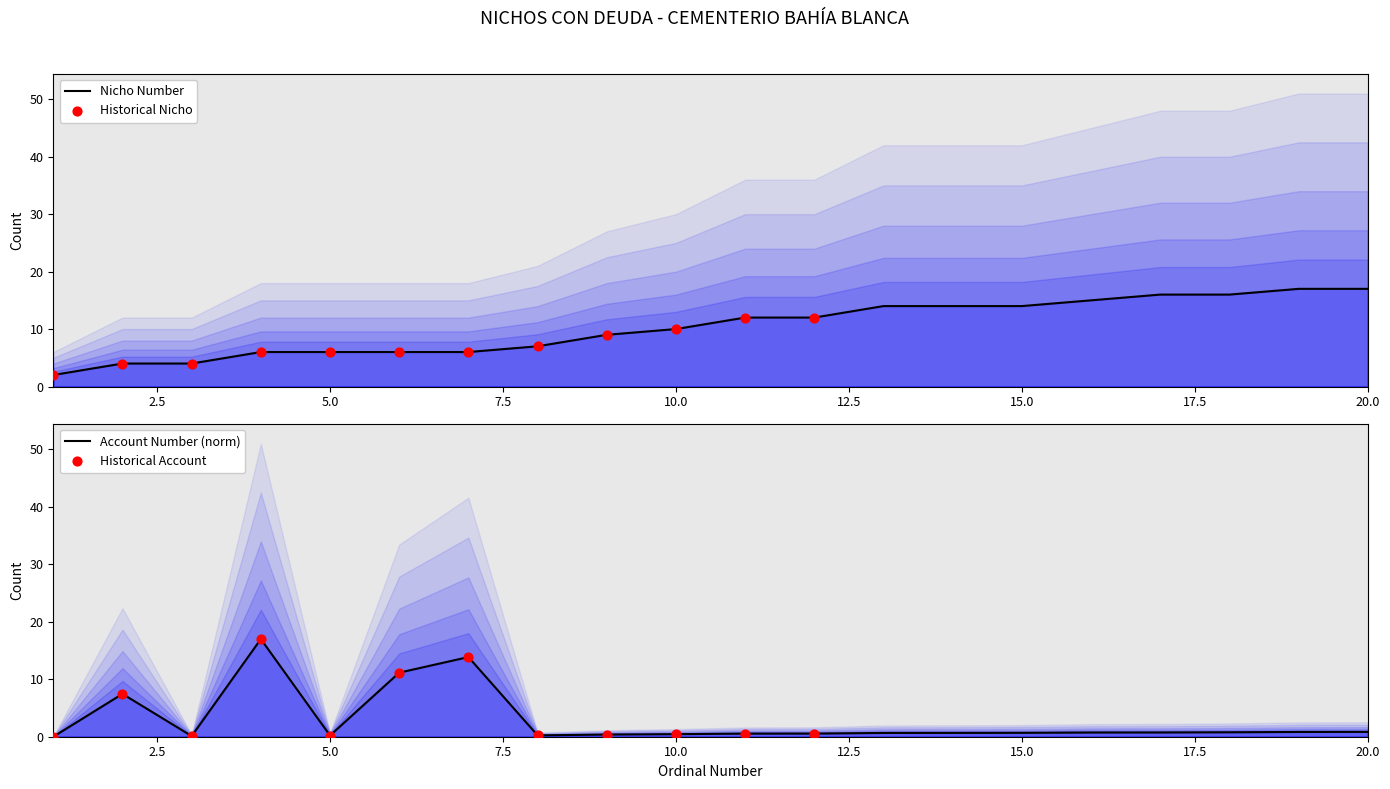

Which series contains the highest Y value?

Nicho Number